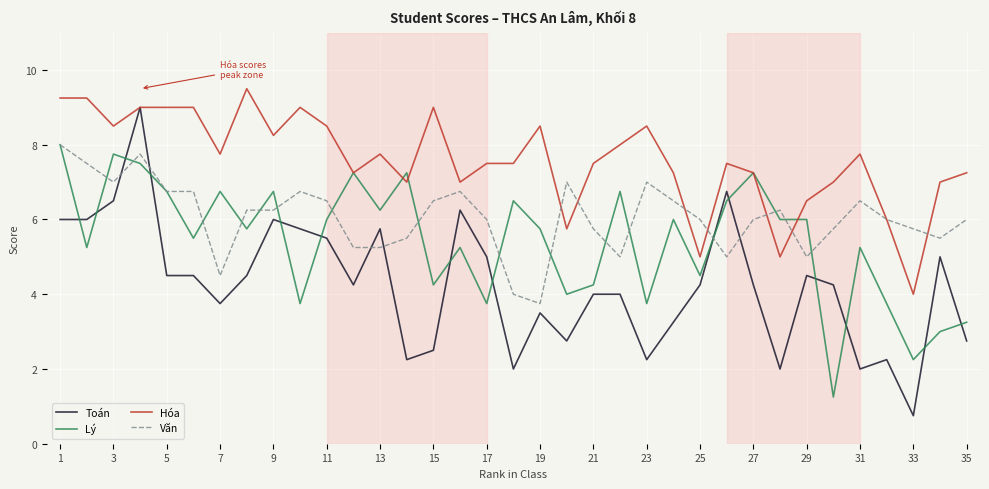

Which series has the largest range (max minus min)?

Toán